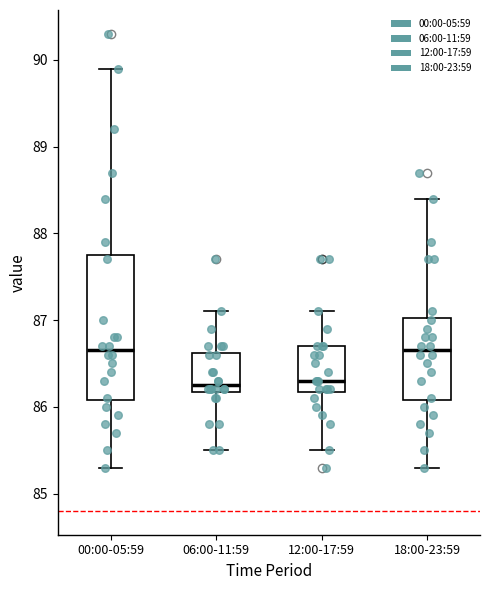

Reading left to right, transcribe this box plot: for each box, give where its median line is, the range the box spans, and where its two whiskers end, as read against the y-axis. The values are not printed on the chart, so give them approximately, as read against the axis.

00:00-05:59: median 86.7, box 86.1 to 87.8, whiskers 85.3 to 89.9
06:00-11:59: median 86.3, box 86.2 to 86.6, whiskers 85.5 to 87.1
12:00-17:59: median 86.3, box 86.2 to 86.7, whiskers 85.5 to 87.1
18:00-23:59: median 86.7, box 86.1 to 87.0, whiskers 85.3 to 88.4